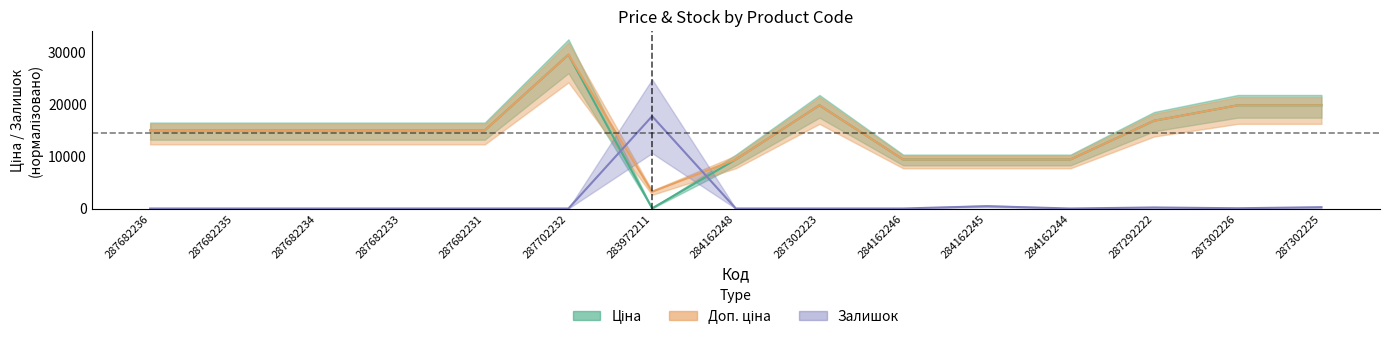

What is the sum of the Ціна values at 284162245 and 287682236?

24436.1